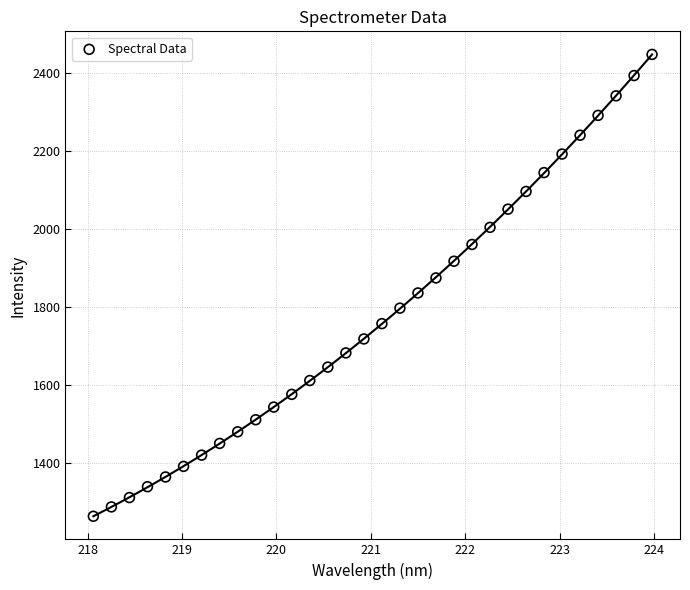

What is the range of Y values (max minus min)?

1185.8